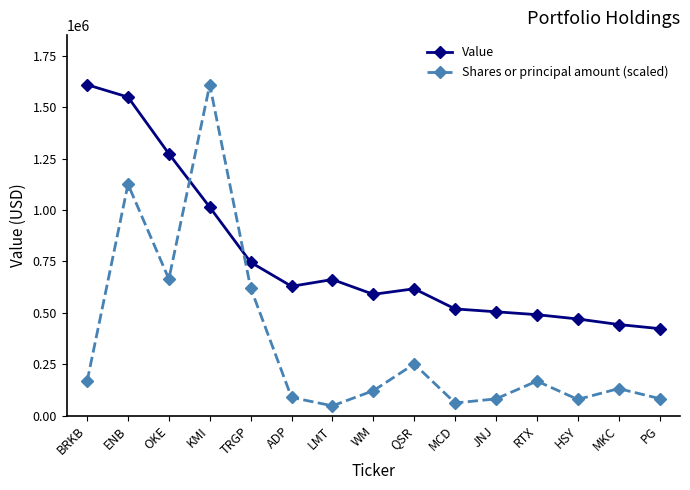

What is the difference between the highest and lowest values at LMT?

614644.7